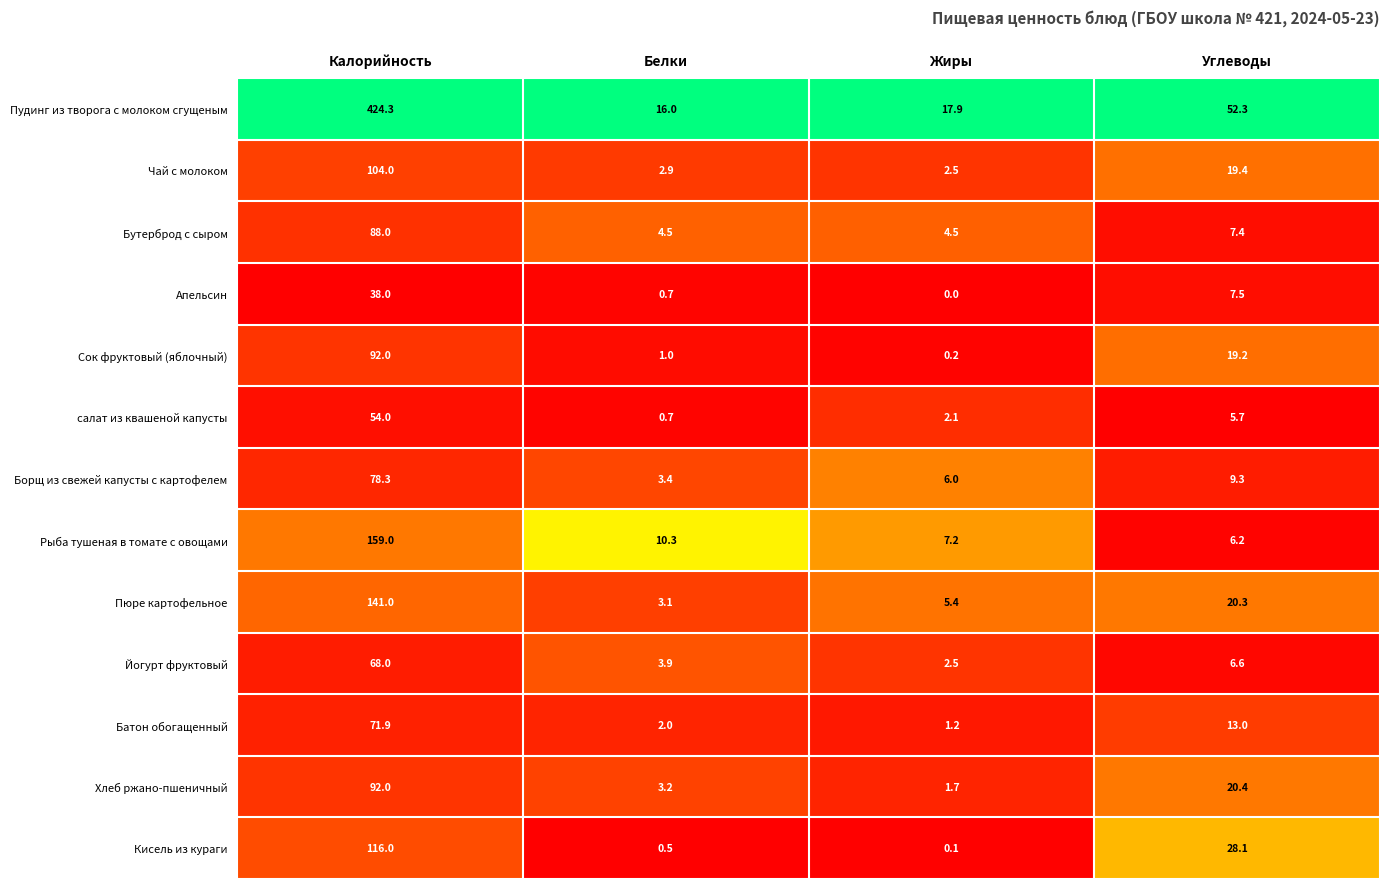

Count the number of data series in this chart.

13